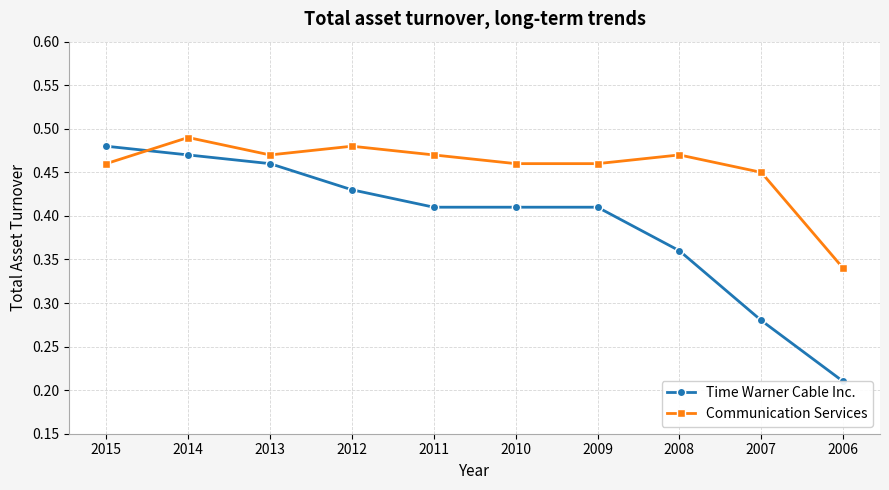

At how many categories does at least one series exceed 0?

10